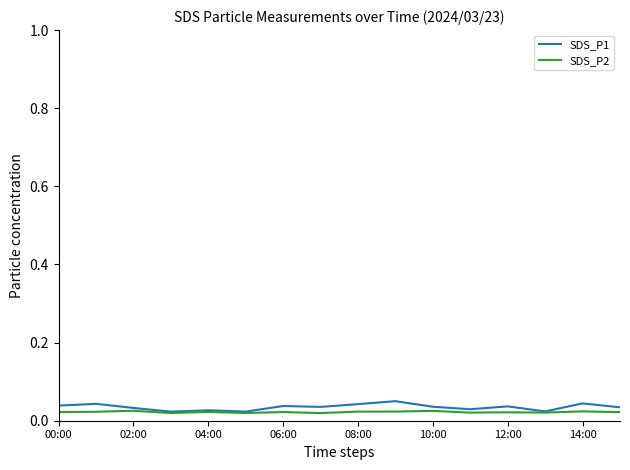

Which series has the largest range (max minus min)?

SDS_P1